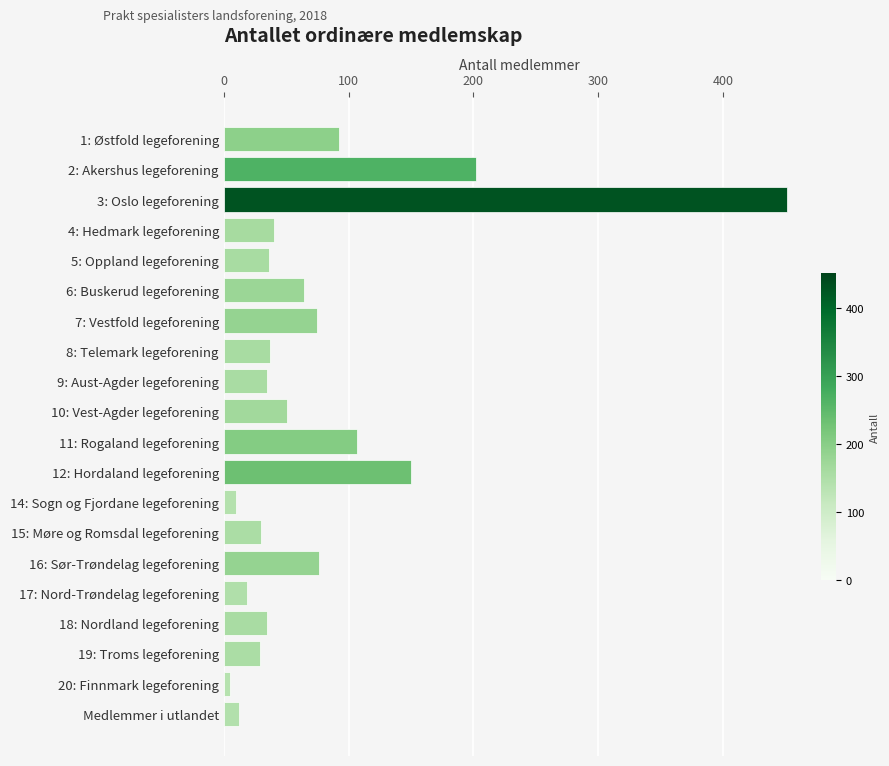

The value at 18: Nordland legeforening is 35. True or false?

True